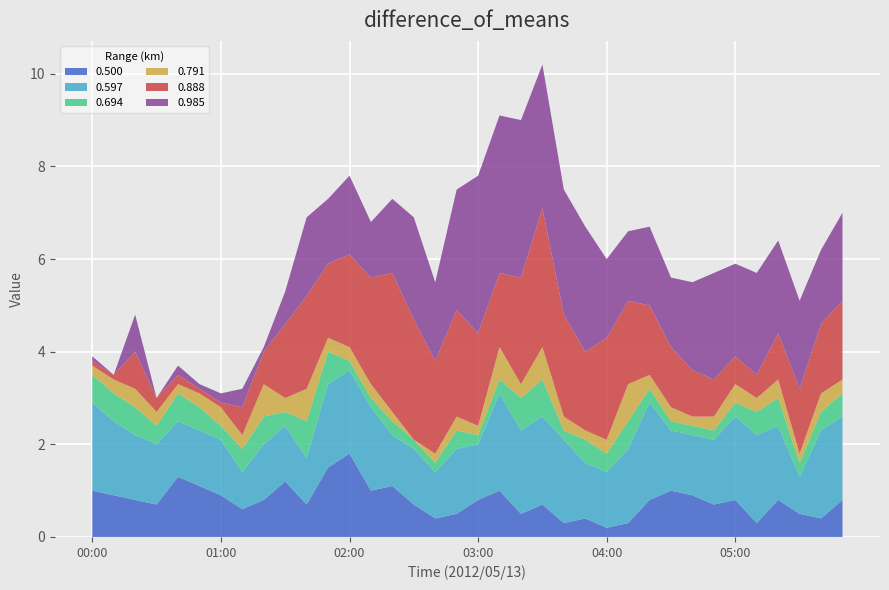

Reading left to right, transcribe all the data shown in this chart.

0.500: 1.0	0.9	0.8	0.7	1.3	1.1	0.9	0.6	0.8	1.2	0.7	1.5	1.8	1.0	1.1	0.7	0.4	0.5	0.8	1.0	0.5	0.7	0.3	0.4	0.2	0.3	0.8	1.0	0.9	0.7	0.8	0.3	0.8	0.5	0.4	0.8
0.597: 1.9	1.6	1.4	1.3	1.2	1.2	1.2	0.8	1.2	1.2	1.0	1.8	1.8	1.8	1.1	1.2	1.0	1.4	1.2	2.1	1.8	1.9	1.8	1.2	1.2	1.6	2.1	1.3	1.3	1.4	1.8	1.9	1.6	0.8	1.9	1.8
0.694: 0.6	0.6	0.6	0.4	0.6	0.5	0.3	0.5	0.6	0.3	0.8	0.7	0.2	0.2	0.3	0.2	0.2	0.4	0.2	0.3	0.7	0.8	0.2	0.5	0.4	0.6	0.3	0.2	0.2	0.2	0.3	0.5	0.6	0.3	0.4	0.5
0.791: 0.2	0.3	0.4	0.3	0.2	0.3	0.4	0.3	0.7	0.3	0.7	0.3	0.3	0.3	0.2	0.0	0.2	0.3	0.2	0.7	0.3	0.7	0.3	0.2	0.3	0.8	0.3	0.3	0.2	0.3	0.4	0.3	0.4	0.2	0.4	0.3
0.888: 0.1	0.1	0.8	0.3	0.2	0.1	0.1	0.6	0.7	1.6	2.0	1.6	2.0	2.3	3.0	2.6	2.0	2.3	2.0	1.6	2.3	3.0	2.2	1.7	2.2	1.8	1.5	1.3	1.0	0.8	0.6	0.5	1.0	1.4	1.5	1.7
0.985: 0.1	0.0	0.8	0.0	0.2	0.1	0.2	0.4	0.1	0.7	1.7	1.4	1.7	1.2	1.6	2.2	1.7	2.6	3.4	3.4	3.4	3.1	2.7	2.7	1.7	1.5	1.7	1.5	1.9	2.3	2.0	2.2	2.0	1.9	1.6	1.9